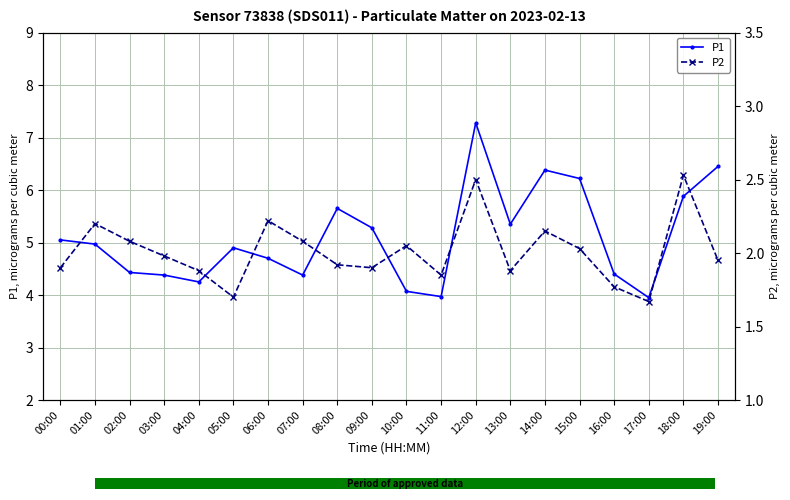

Are the bars grouped side by side (vs. stacked)?

Yes